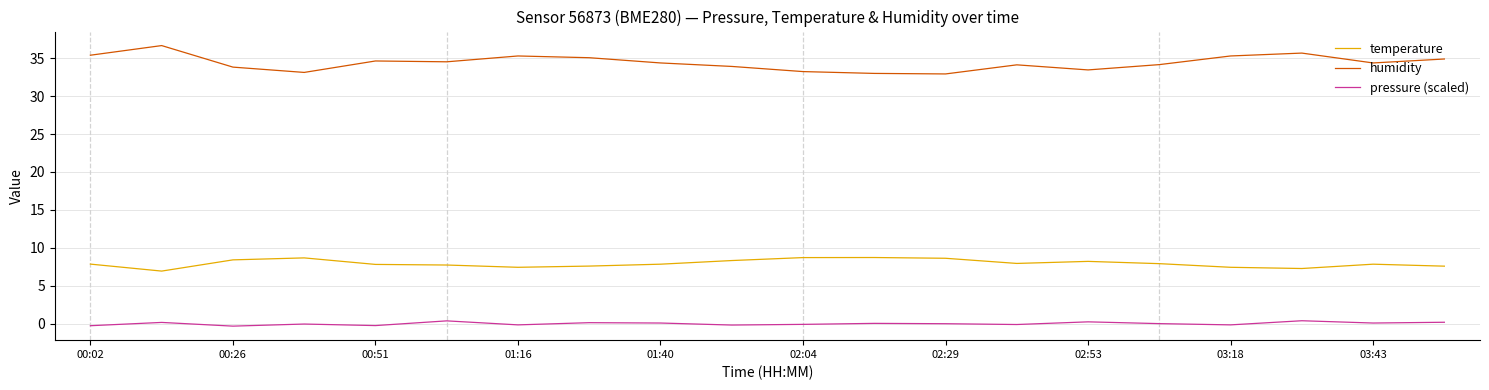

List the series in order of their overall mean, highest first.

humidity, temperature, pressure (scaled)